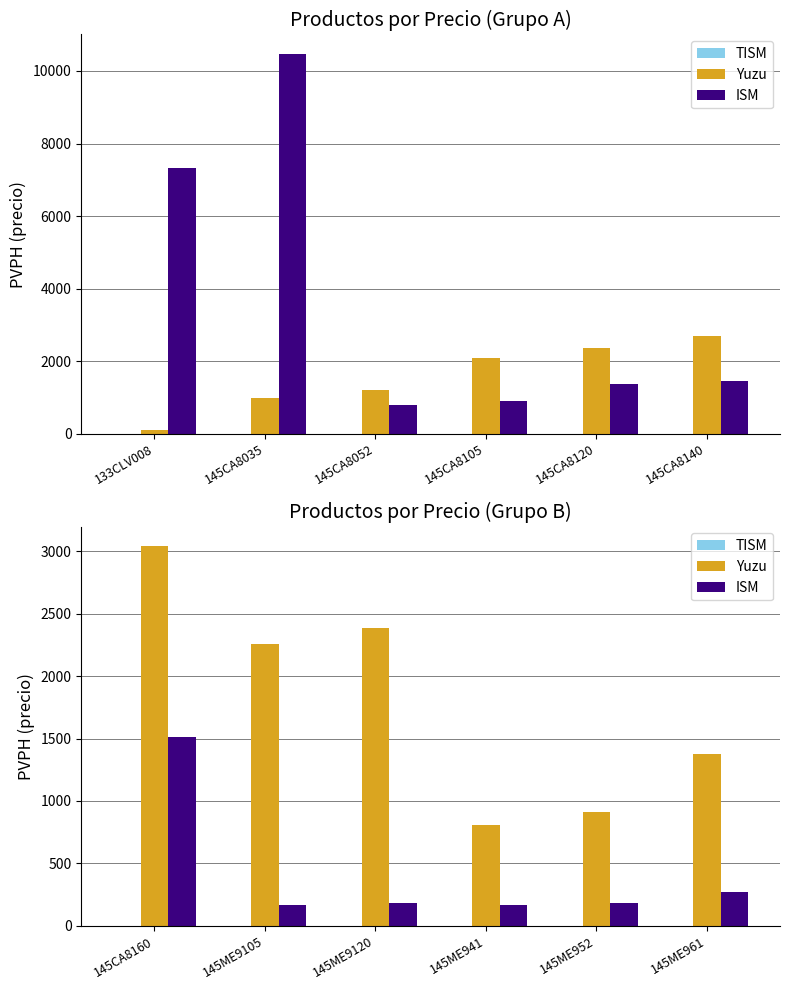

Which label corresponds to the smallest value in the chart?

145CA8160